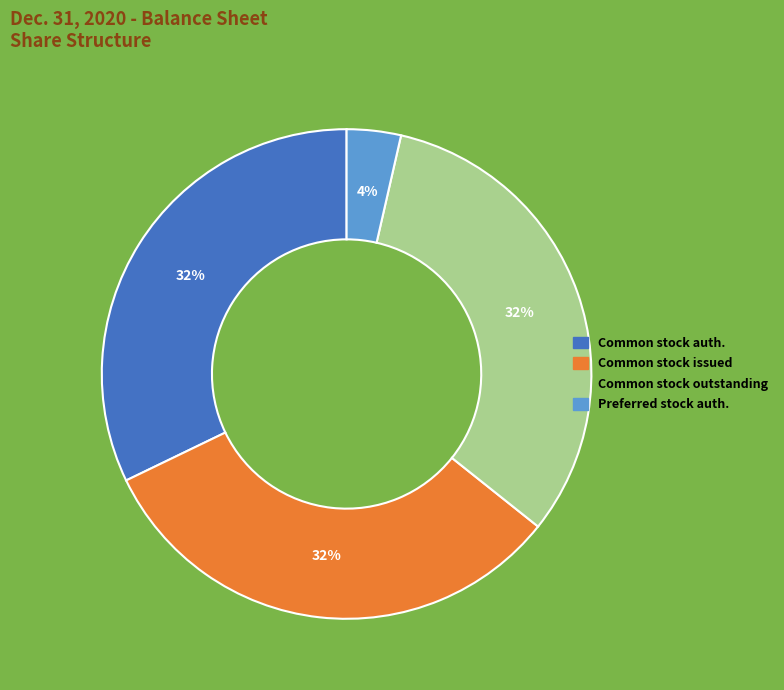

To the nearest percent, what is the average slice percentage?

25%